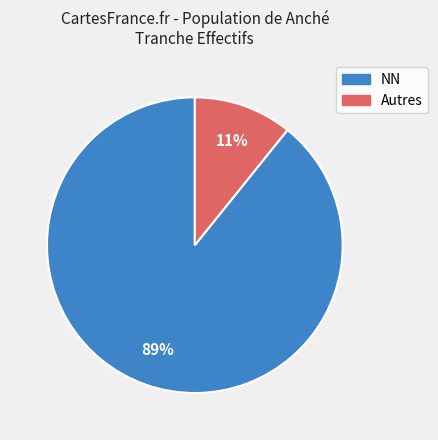

Is there a majority slice in this chart?

Yes